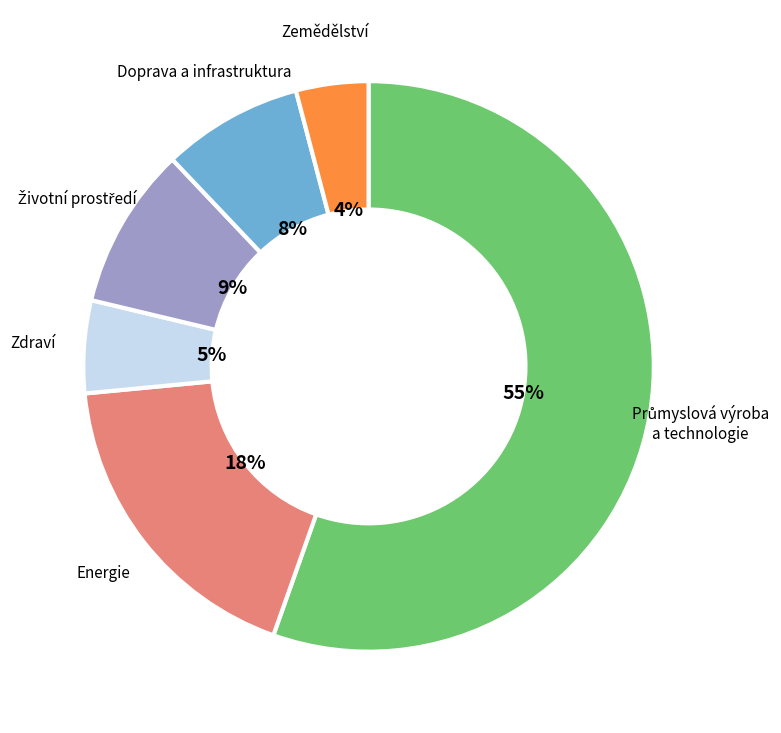

Is there a majority slice in this chart?

Yes